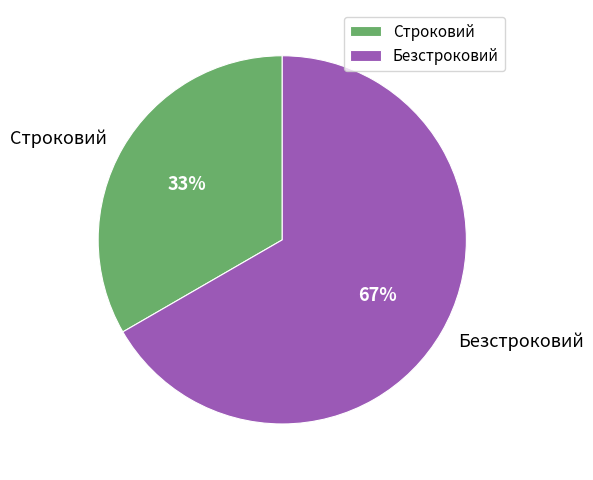

To the nearest percent, what is the combined percentage of Строковий and Безстроковий?

100%